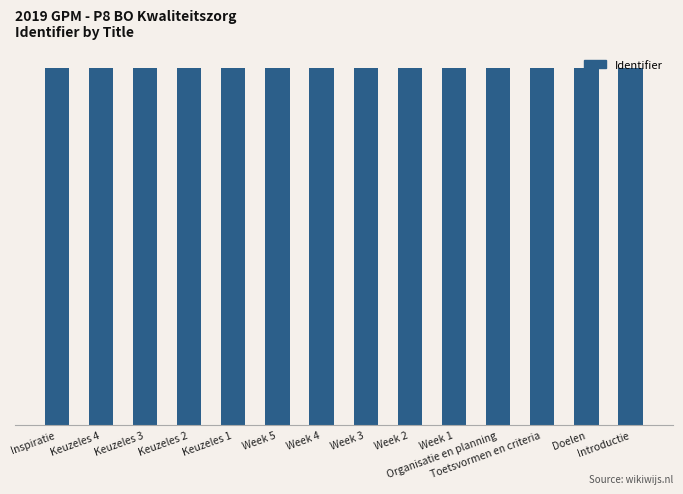

Rank the categories by value from highest to lowest.

Inspiratie, Keuzeles 4, Keuzeles 3, Keuzeles 2, Keuzeles 1, Week 5, Week 4, Week 3, Week 2, Week 1, Organisatie en planning, Toetsvormen en criteria, Doelen, Introductie